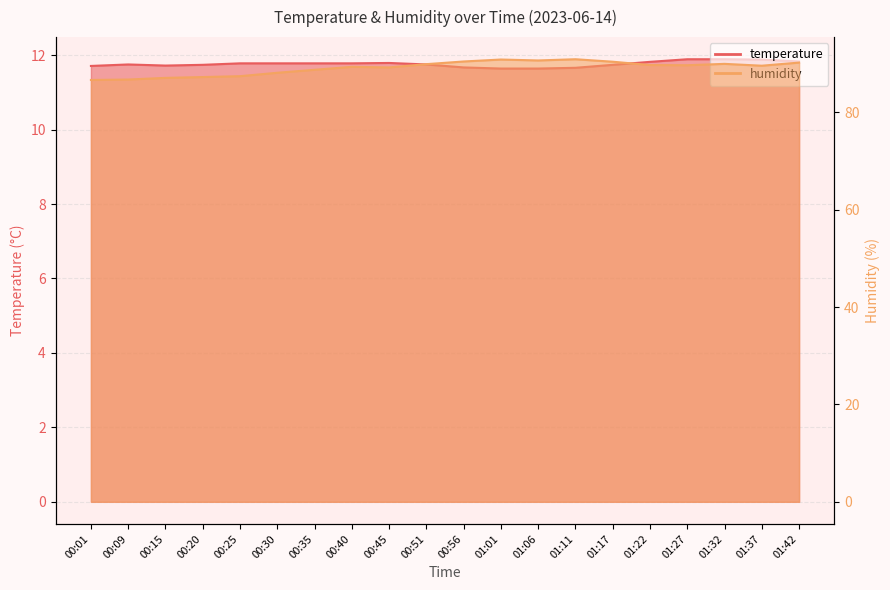

What is the minimum value shown in the chart?

11.6